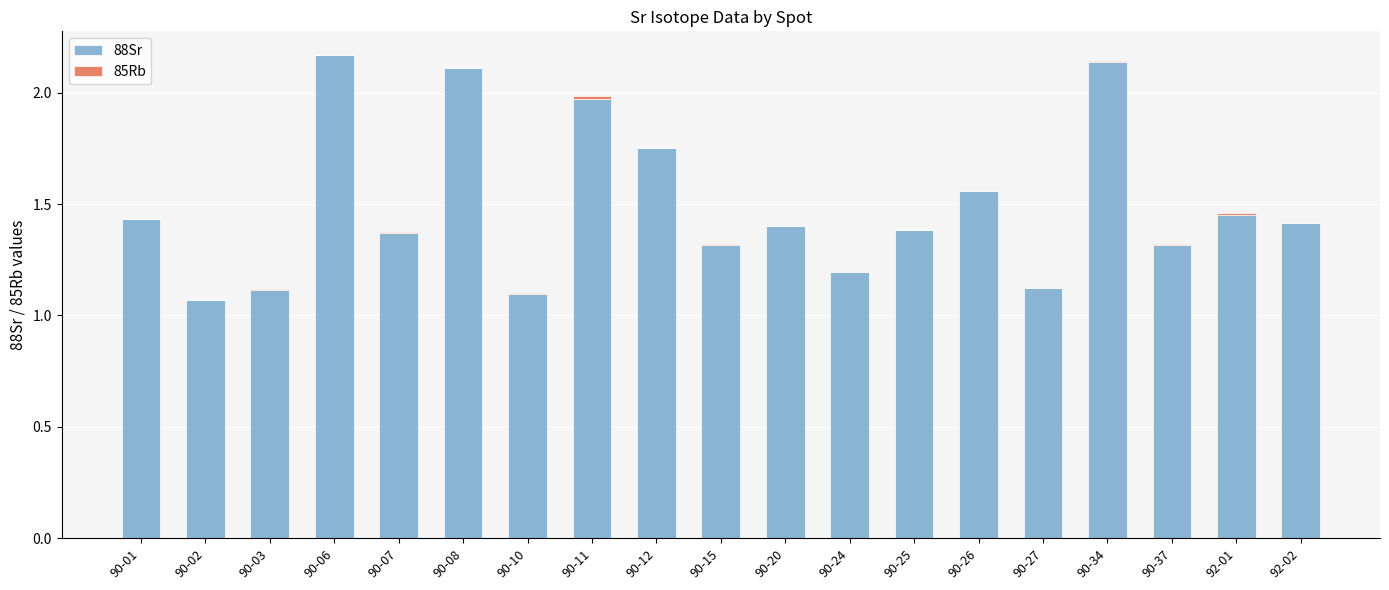

True or false: 88Sr has a value of 1.4 at 92-02.

True